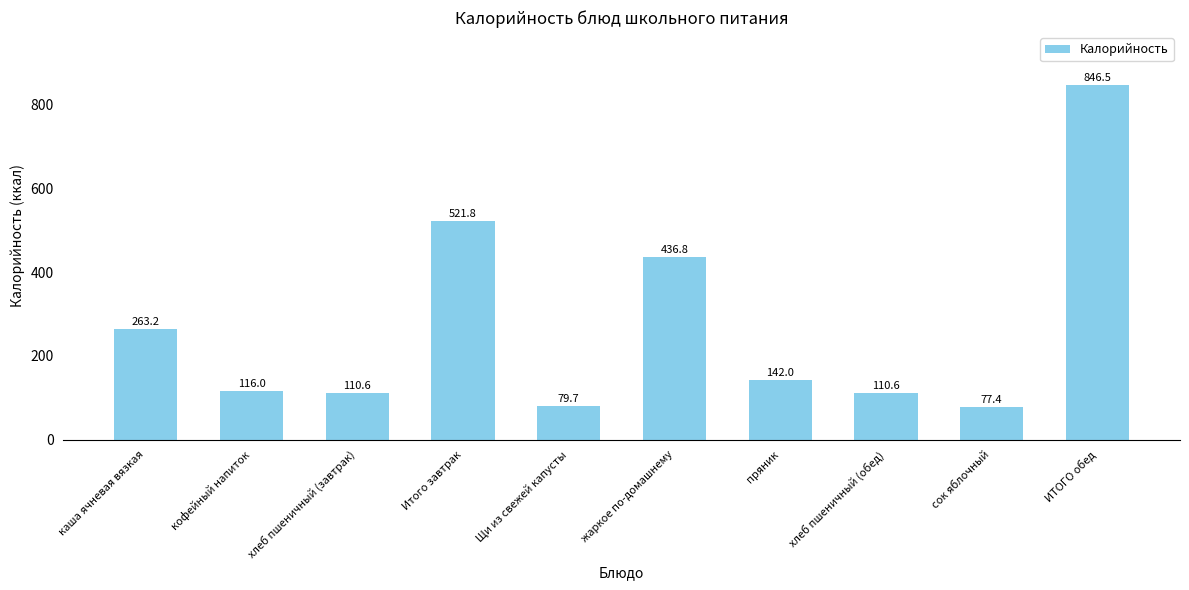

At which category does the chart reach its peak across all series?

ИТОГО обед